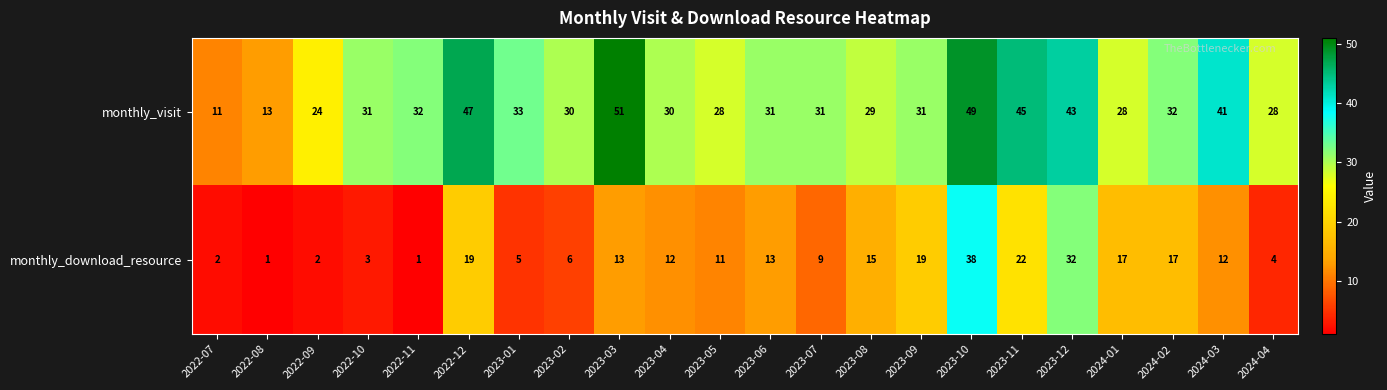

Which series has the largest range (max minus min)?

monthly_visit